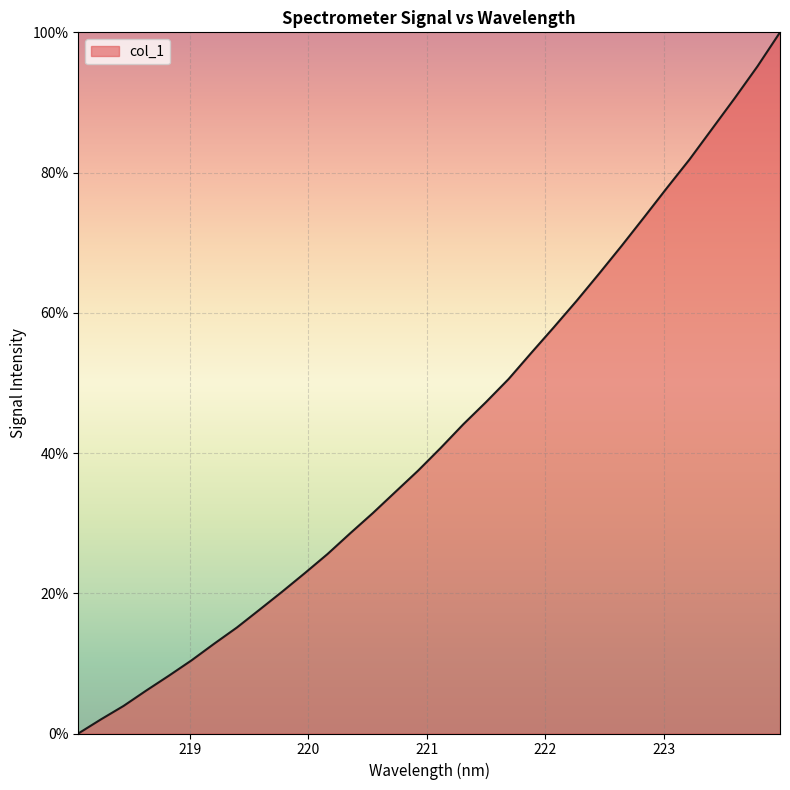

What is the difference between the maximum and minimum values?

100.0